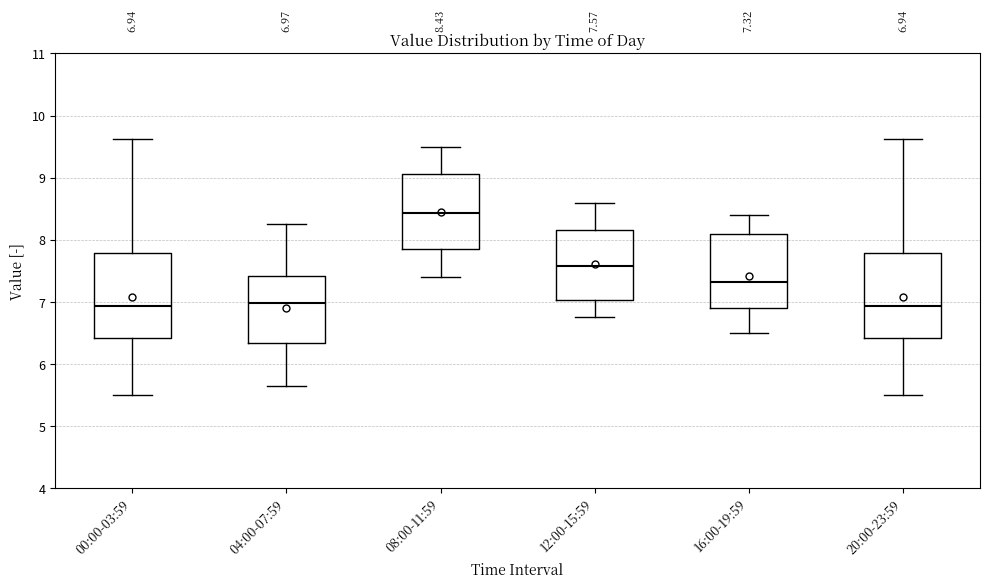

Which box has the highest median line?

08:00-11:59